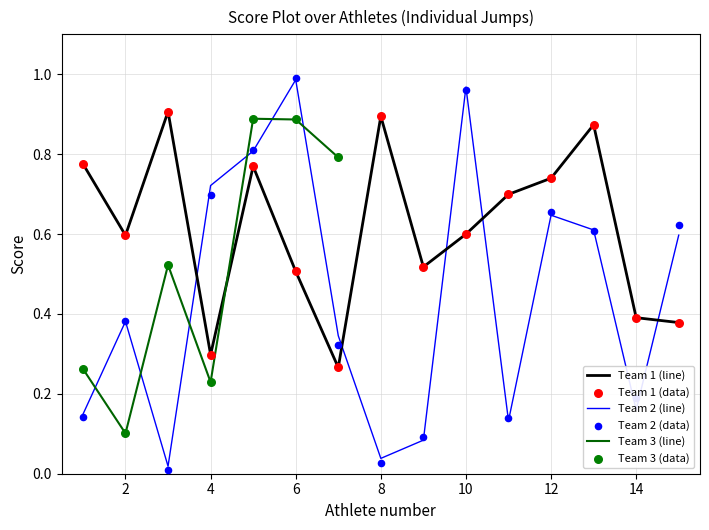

True or false: Team 2 (line) and Team 1 (line) cross at least once.

True